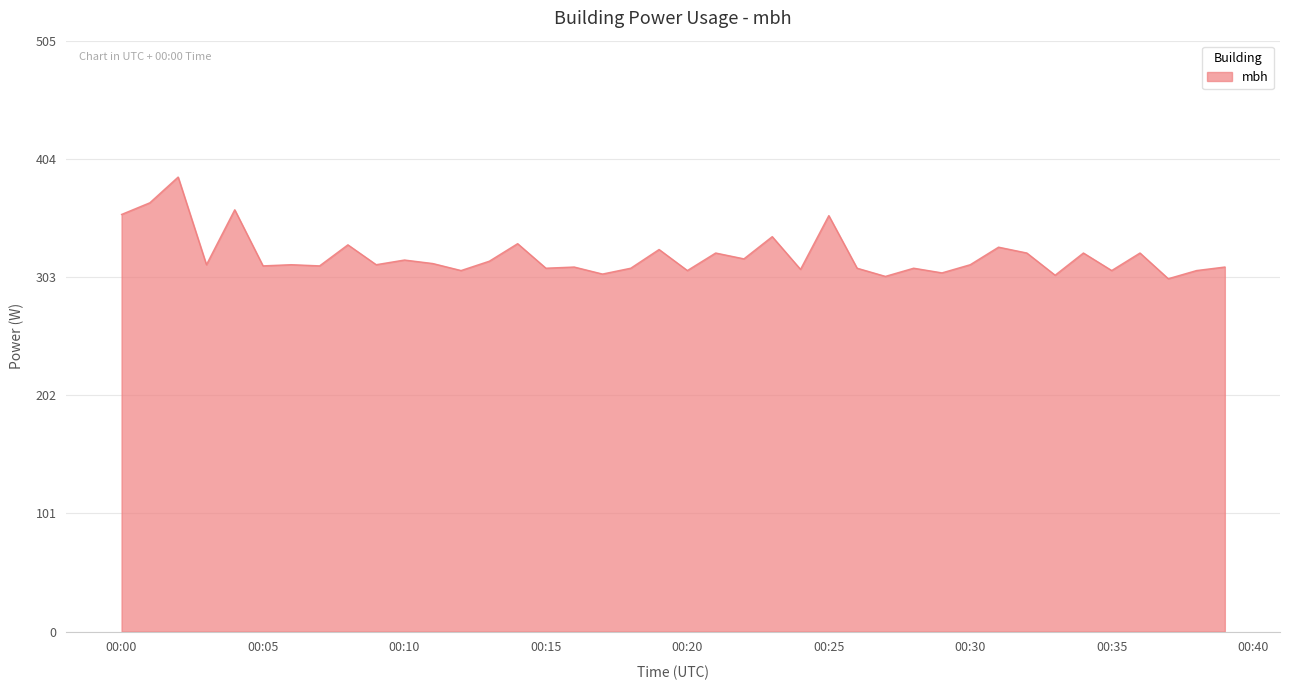

What is the difference between the maximum and minimum values?

87